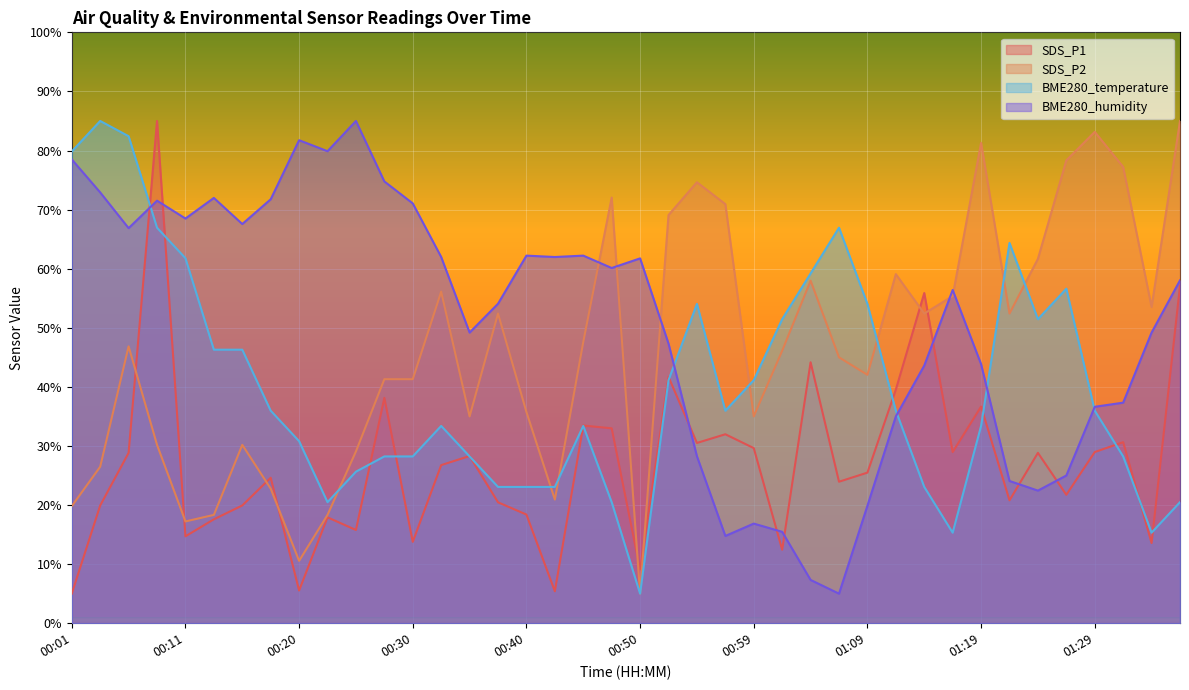

Reading left to right, list all the values displayed in this chart.

SDS_P1: 5.0	19.9	28.8	85.0	14.7	17.6	19.9	24.6	5.5	17.9	15.8	38.1	13.8	26.8	28.3	20.5	18.4	5.4	33.5	33.0	9.1	41.7	30.5	32.0	29.6	12.4	44.2	23.9	25.5	39.5	55.9	29.0	36.7	20.8	28.8	21.7	29.0	30.6	13.6	57.1
SDS_P2: 19.8	26.5	46.9	30.2	17.2	18.3	30.2	22.8	10.6	18.3	29.1	41.3	41.3	56.1	35.0	52.4	35.7	20.9	47.6	72.0	5.0	69.1	74.6	70.9	35.0	46.1	58.0	45.0	42.0	59.1	52.4	55.4	81.3	52.4	61.7	78.3	83.1	77.2	53.5	85.0
BME280_temperature: 79.8	85.0	82.4	66.9	61.8	46.3	46.3	36.0	30.8	20.5	25.6	28.2	28.2	33.4	28.2	23.1	23.1	23.1	33.4	20.5	5.0	41.1	54.0	36.0	41.1	51.5	59.2	66.9	54.0	36.0	23.1	15.3	33.4	64.4	51.5	56.6	36.0	28.2	15.3	20.5
BME280_humidity: 78.5	72.9	66.9	71.5	68.5	72.0	67.6	71.7	81.7	79.9	85.0	74.8	71.0	62.0	49.2	54.1	62.2	62.0	62.2	60.1	61.7	47.3	28.3	14.8	16.9	15.5	7.3	5.0	19.9	35.0	43.6	56.4	43.8	24.1	22.4	25.0	36.6	37.3	49.2	58.0